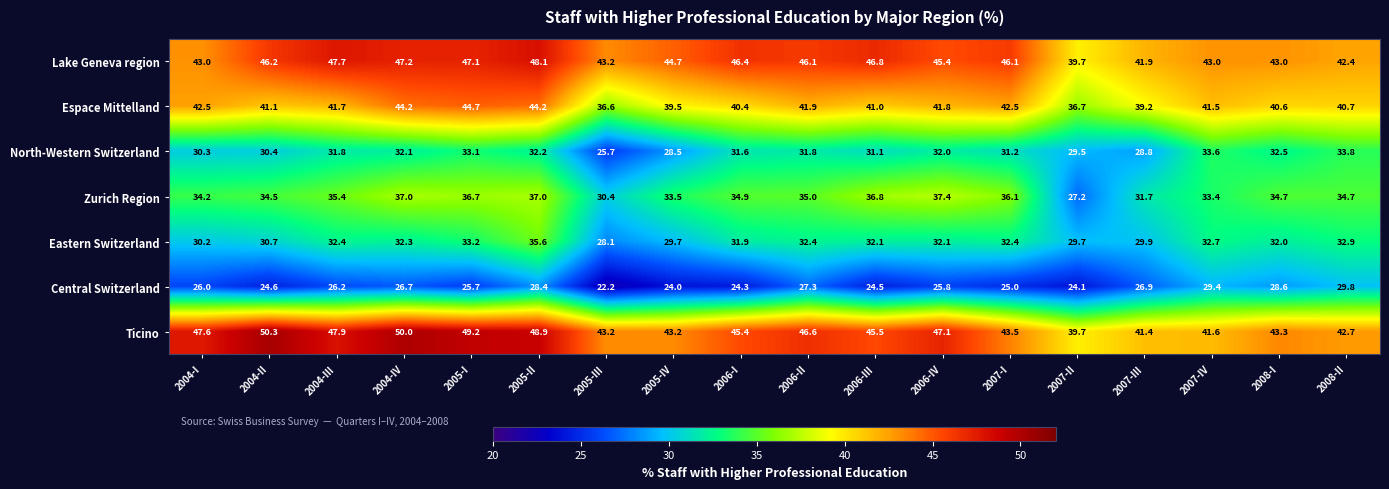

Where does the Espace Mittelland series first go above 41?

2004-I